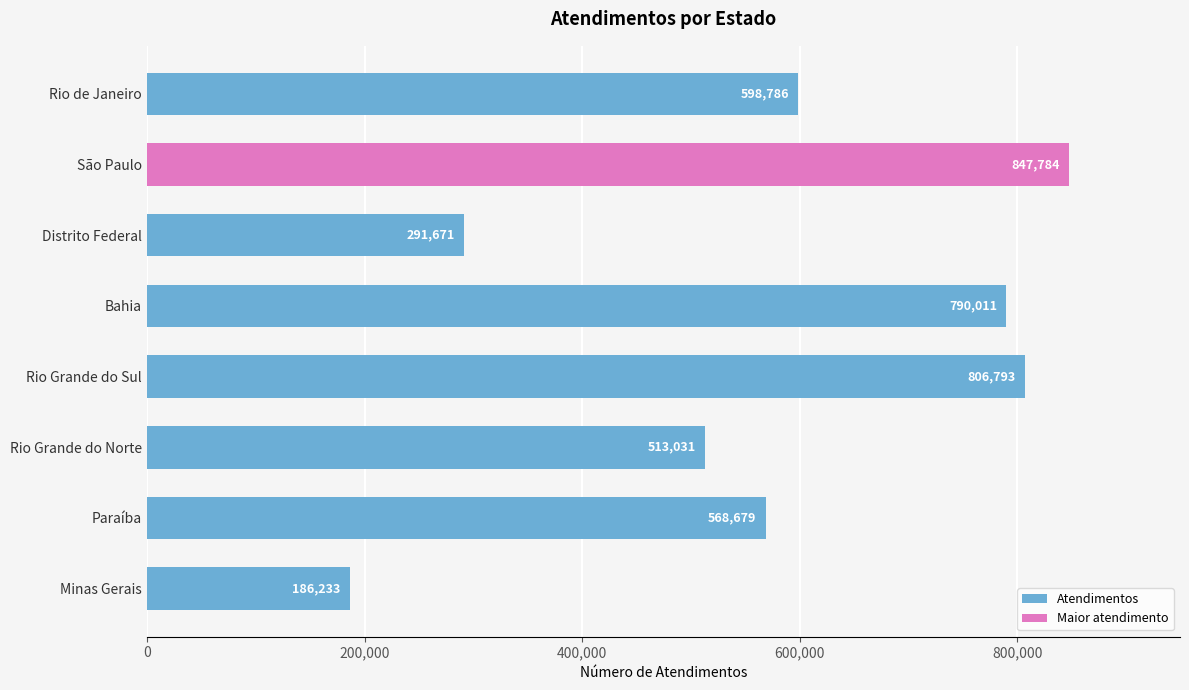

Which has a higher value, Minas Gerais or Distrito Federal?

Distrito Federal